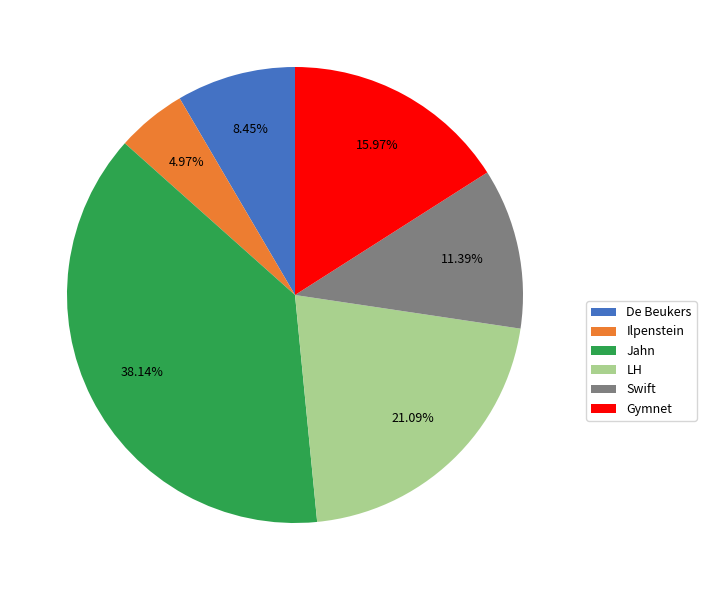

Combined, do Ilpenstein and LH account for over 50%?

No